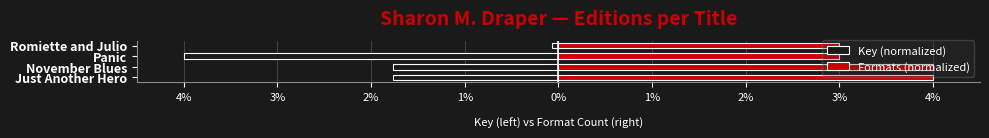

What is the difference between the maximum and minimum values in the Formats (normalized) series?

1.0